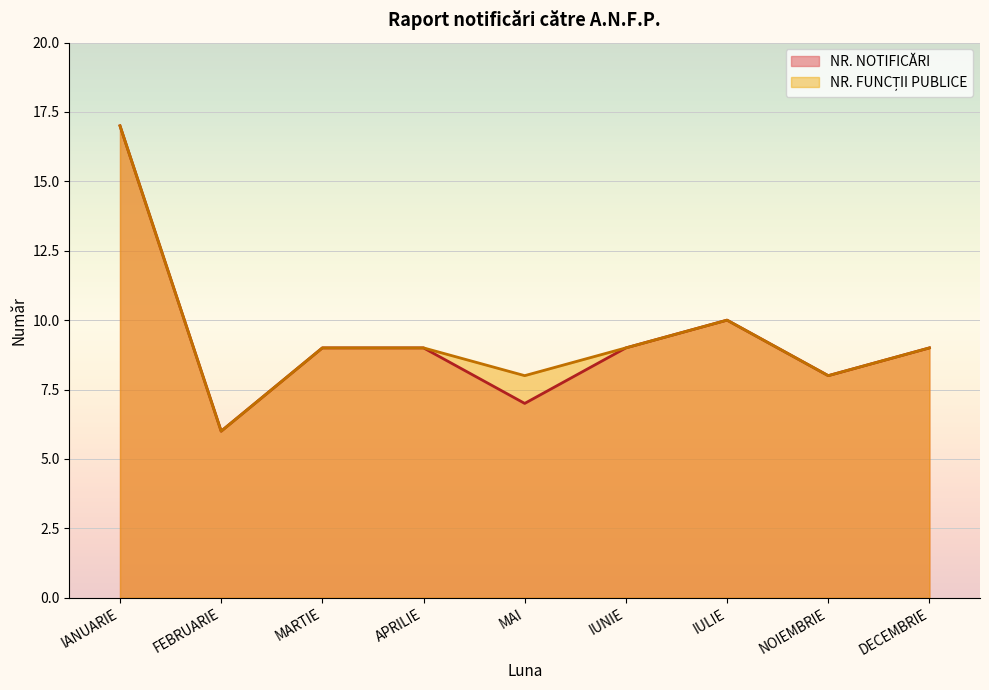

Between IANUARIE and MARTIE, which series saw the biggest shift?

NR. NOTIFICĂRI